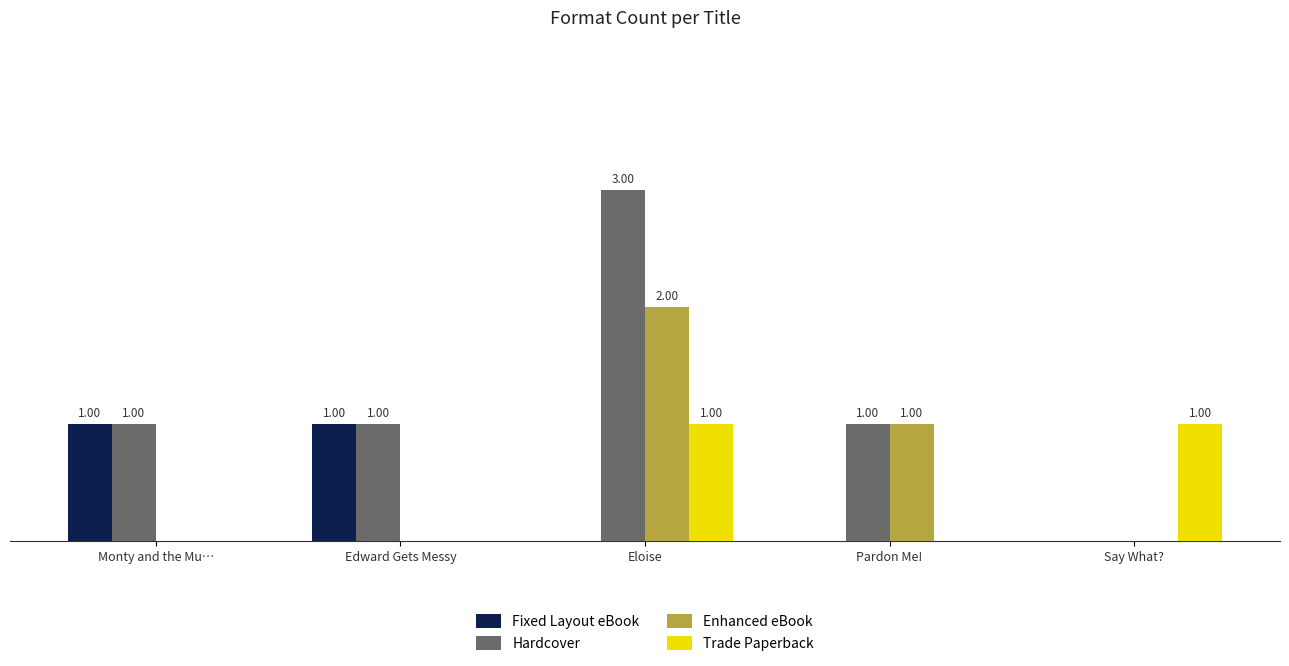

Which series has the widest spread of values?

Hardcover